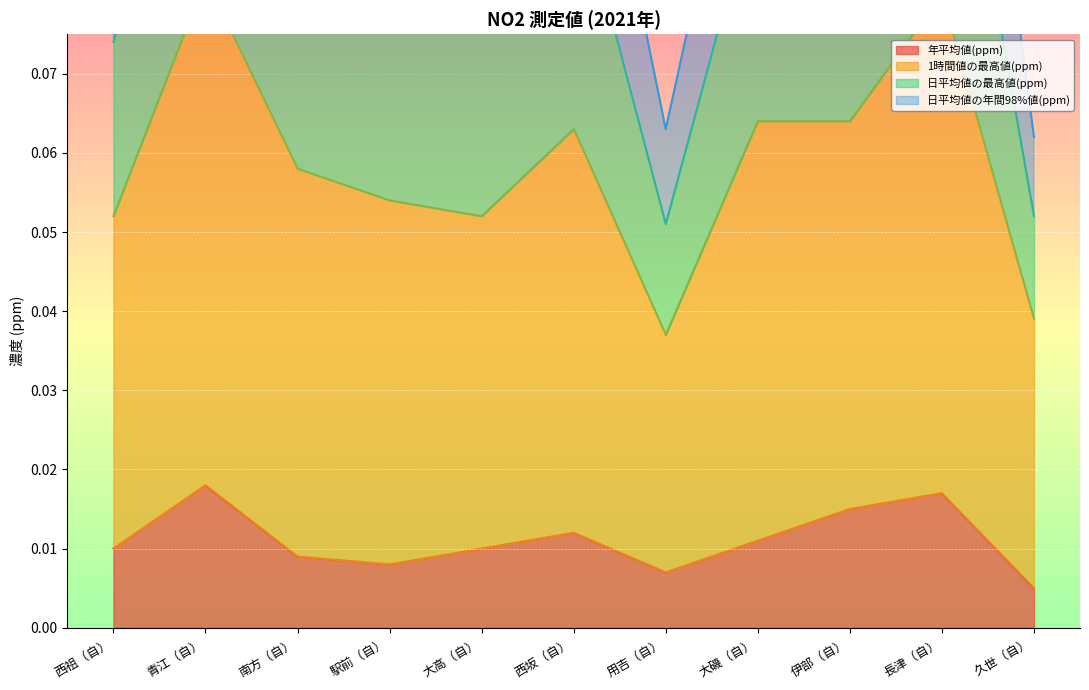

True or false: 年平均値(ppm) and 1時間値の最高値(ppm) cross at least once.

False